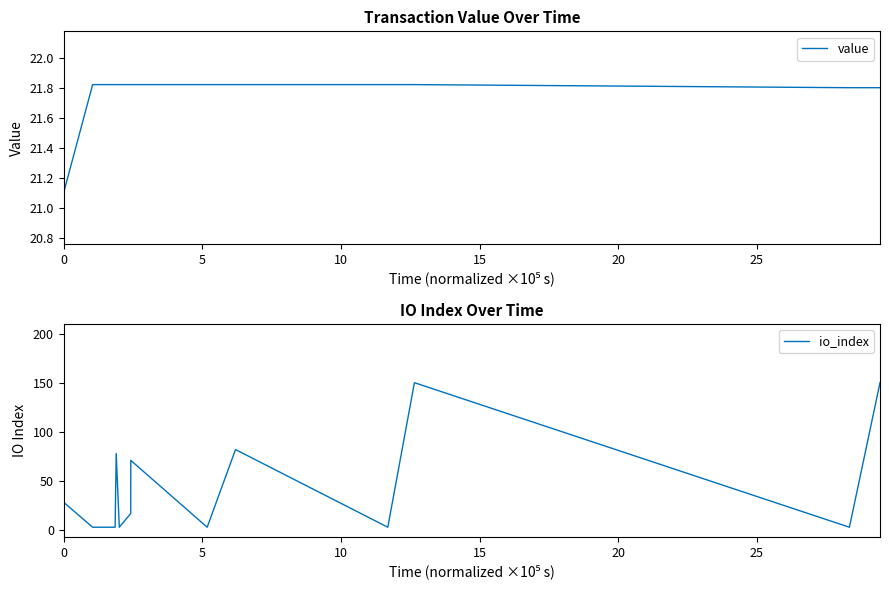

Reading left to right, extract all data points from this chart.

value: 21.1	21.1	21.8	21.8	21.8	21.8	21.8	21.8	21.8	21.8	21.8	21.8	21.8	21.8
io_index: 200.0	28.0	3.0	3.0	78.0	3.0	17.0	71.0	3.0	82.0	3.0	150.0	3.0	150.0